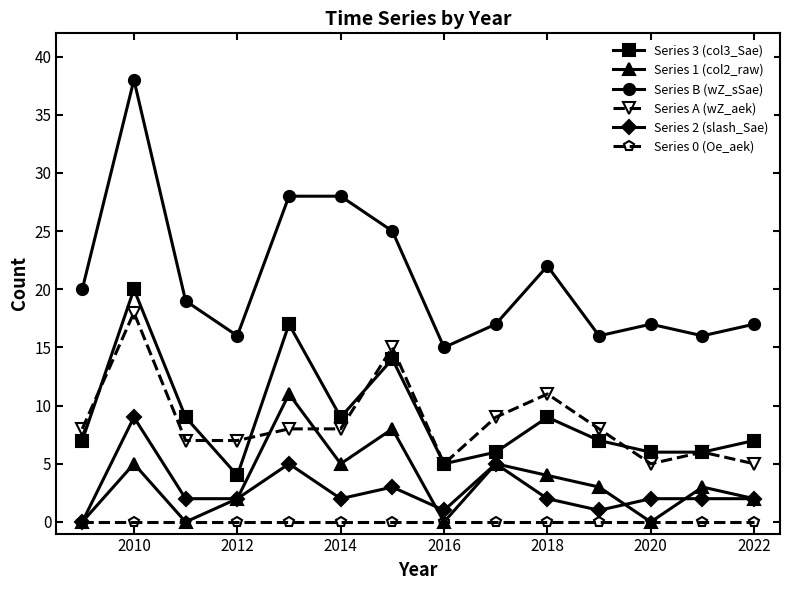

True or false: Series B (wZ_sSae) and Series A (wZ_aek) intersect in this chart.

False